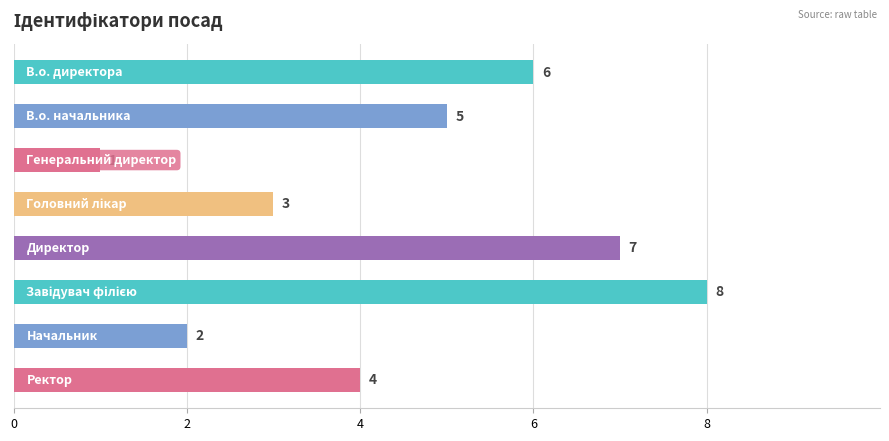

Reading top to bottom, transcribe all the data shown in this chart.

6	5	1	3	7	8	2	4